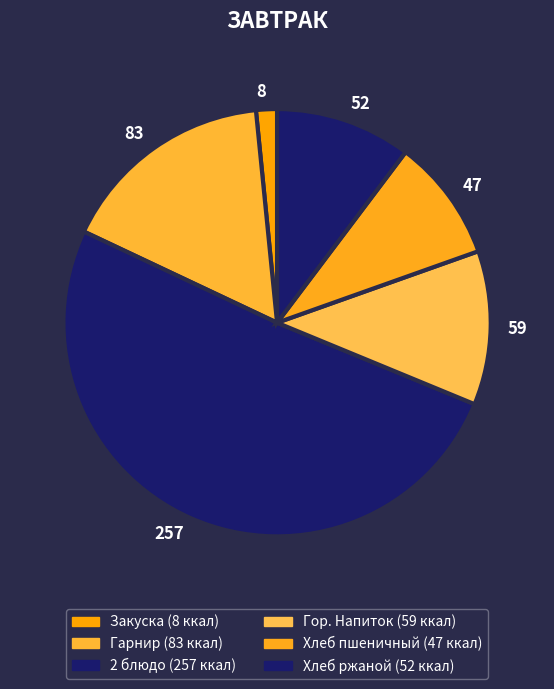

Is it true that 47 is 9% of the pie?

True